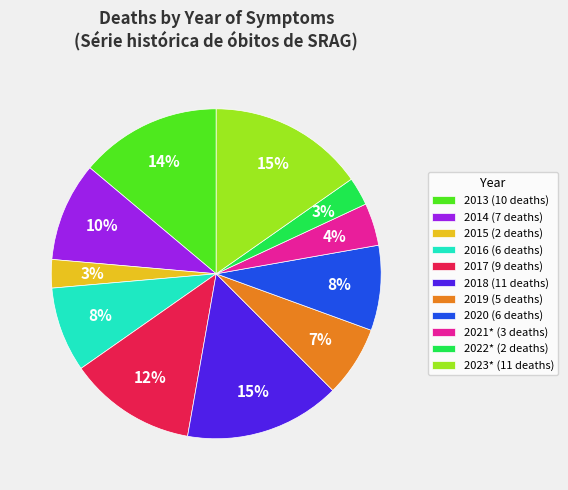

To the nearest percent, what is the average slice percentage?

9%